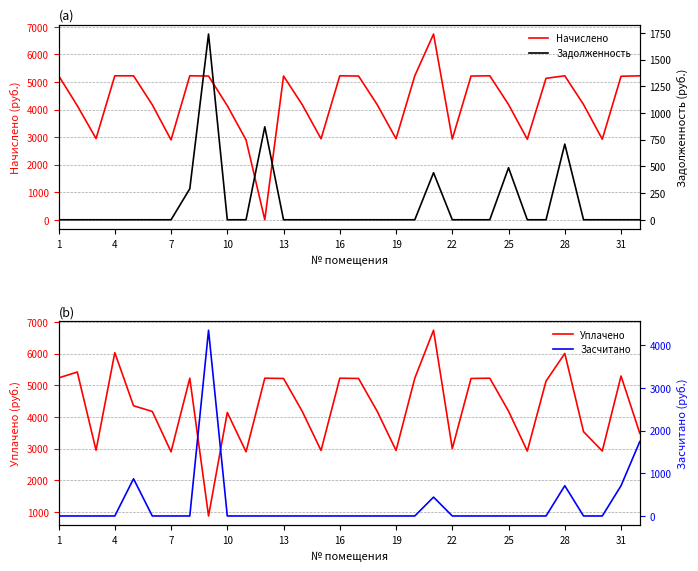

How many distinct data groups are displayed?

4